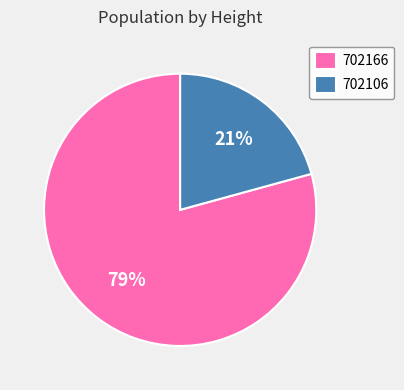

The 702106 slice represents 21% of the pie. True or false?

True